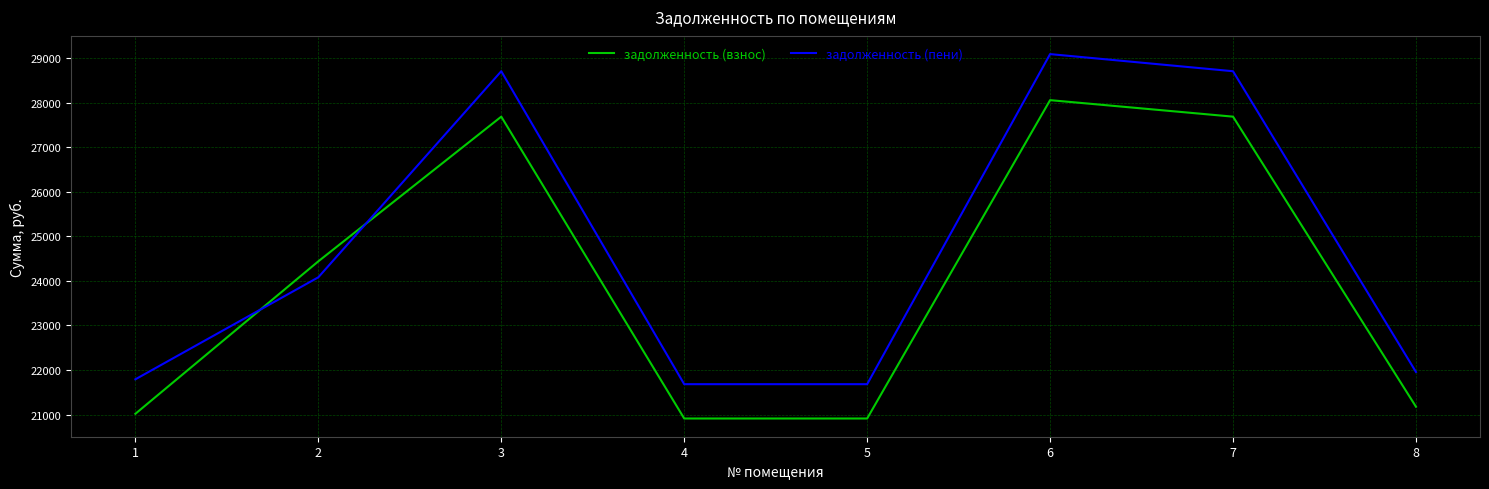

At which label does задолженность (пени) first exceed 24080?

2